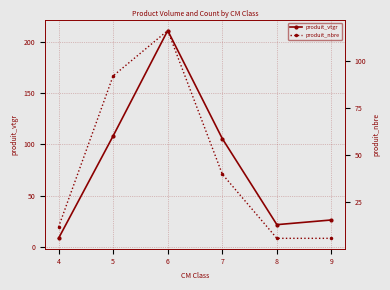

What is the value of the produit_nbre point at the 2nd from the left?

92.0